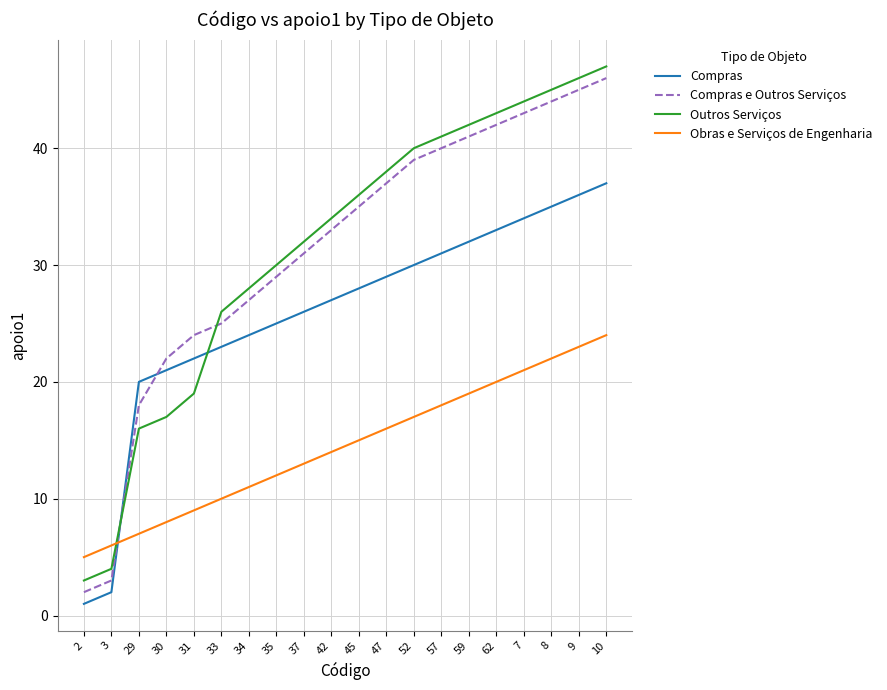

What is the difference between the Obras e Serviços de Engenharia values at 45 and 31?

6